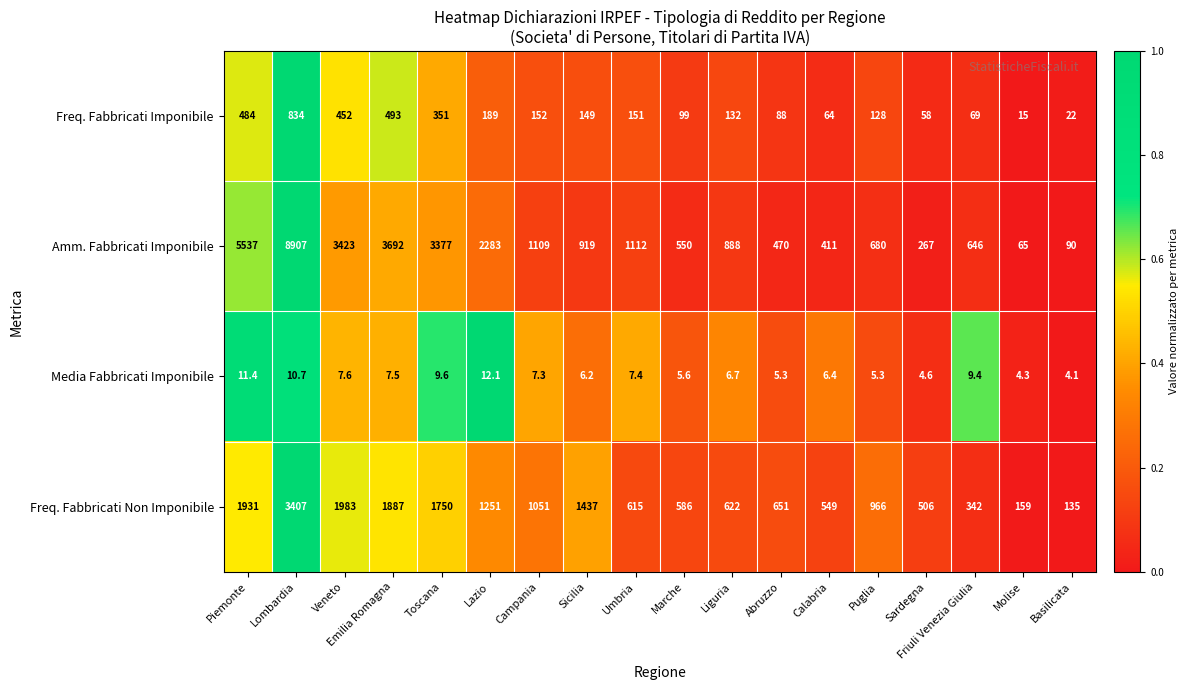

What is the sum of all Media Fabbricati Imponibile values?

131.5